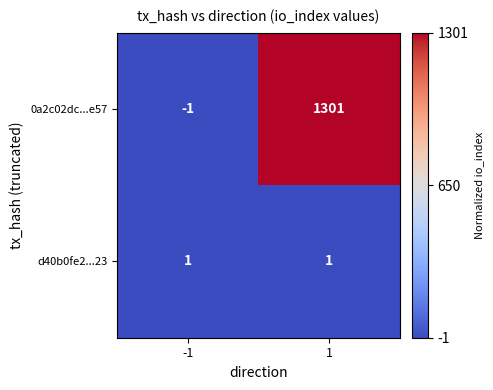

True or false: d40b0fe2...23 has a value of 0 at 1.

False